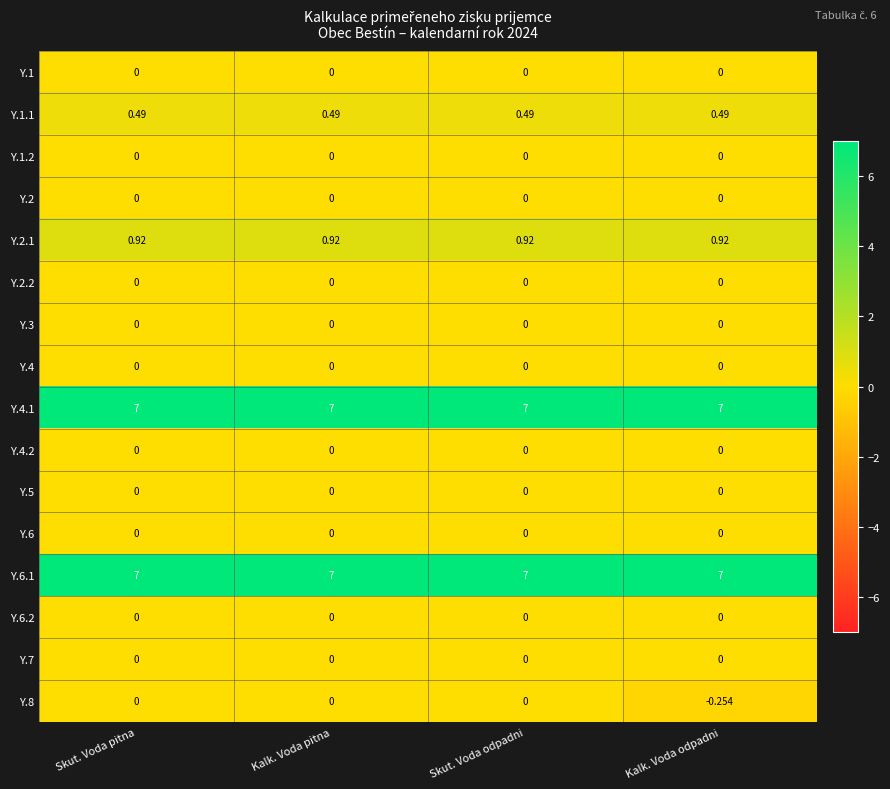

Which series has the widest spread of values?

Y.8